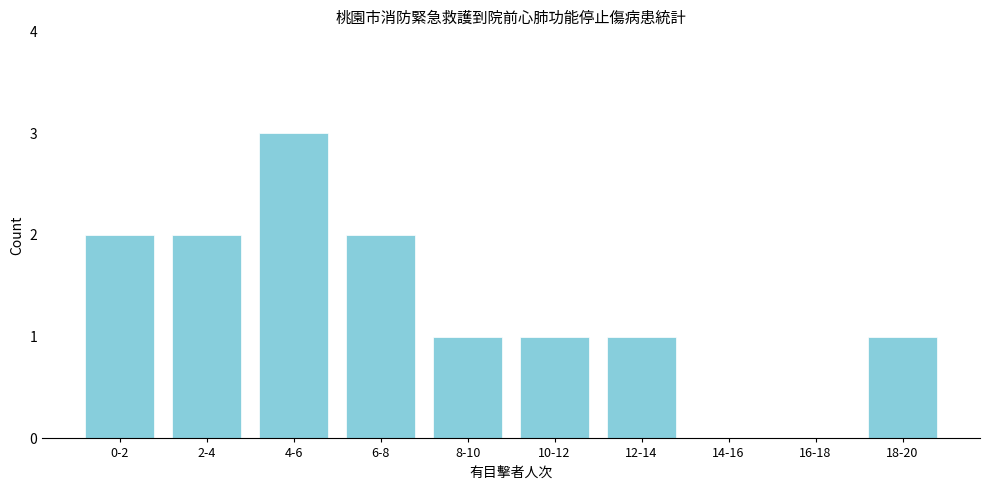

Reading left to right, list all the values displayed in this chart.

0-2=2	2-4=2	4-6=3	6-8=2	8-10=1	10-12=1	12-14=1	14-16=0	16-18=0	18-20=1